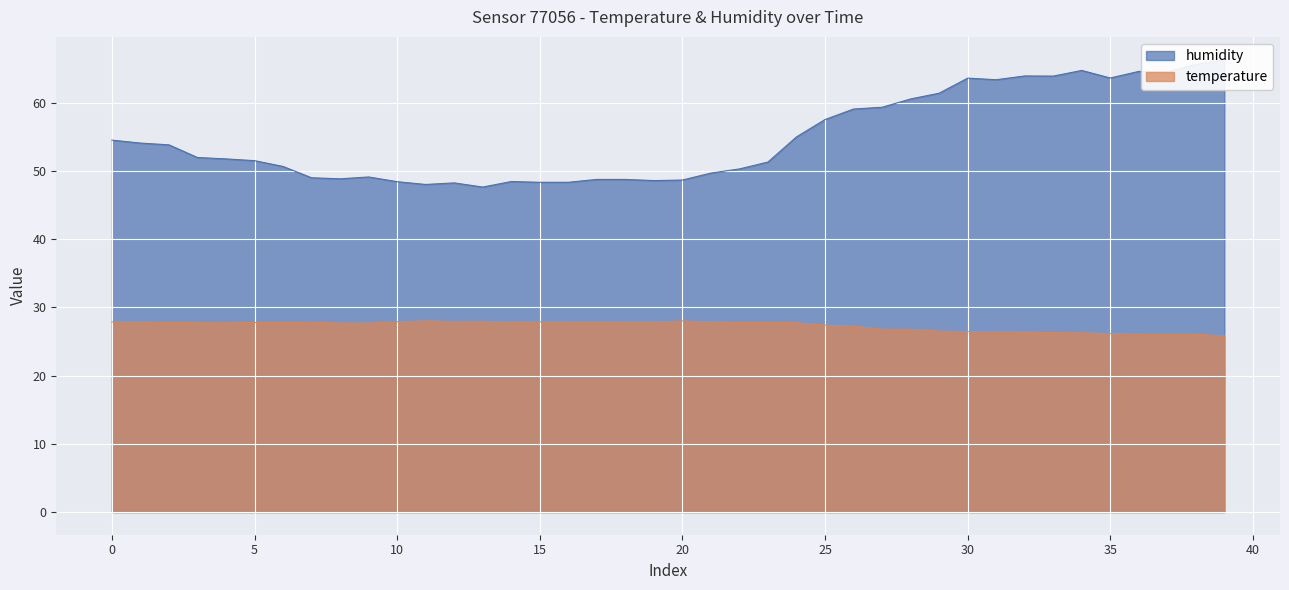

Is it true that humidity equals 41.3 at 03:42?

False